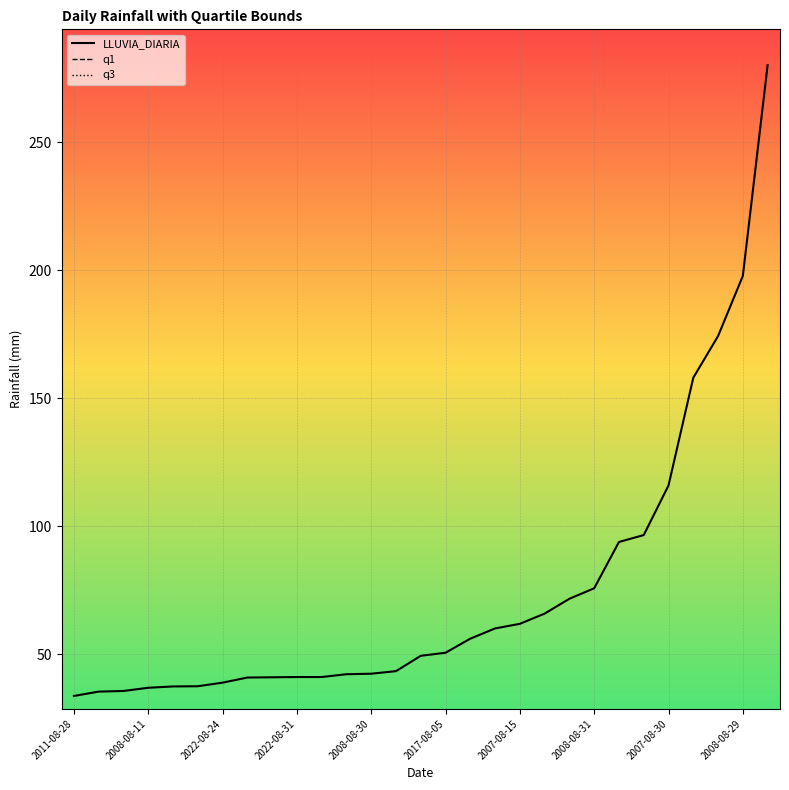

List the series in order of their overall mean, lowest first.

q1, q3, LLUVIA_DIARIA